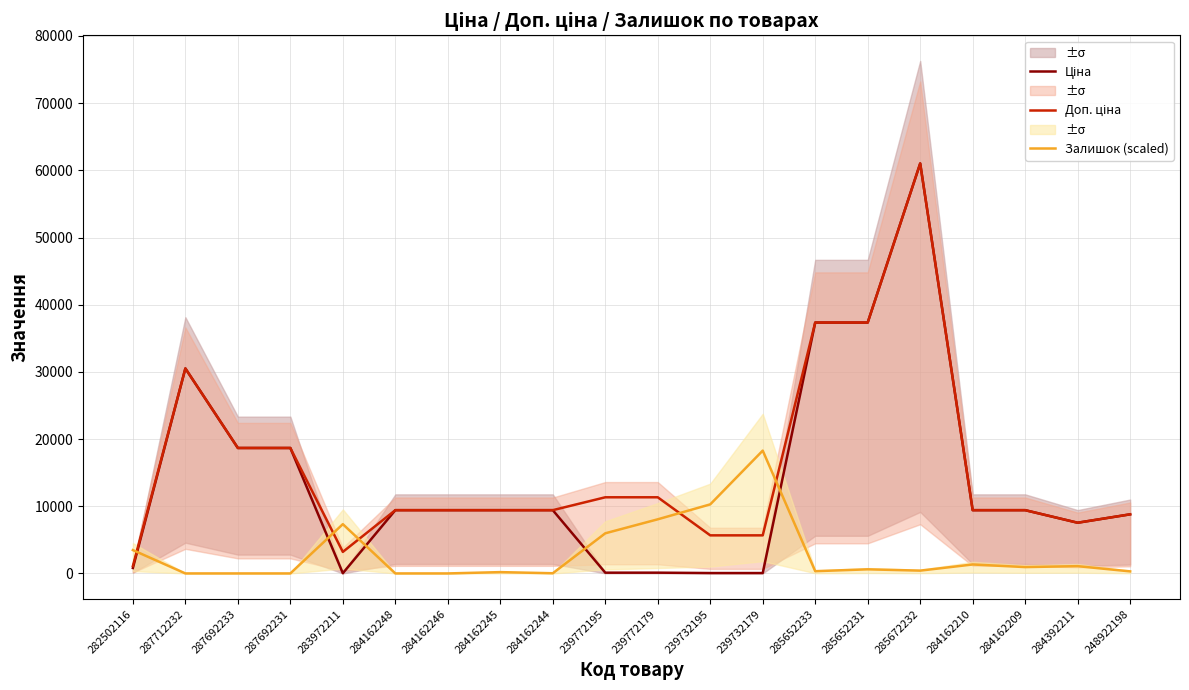

True or false: Ціна and Доп. ціна intersect in this chart.

False